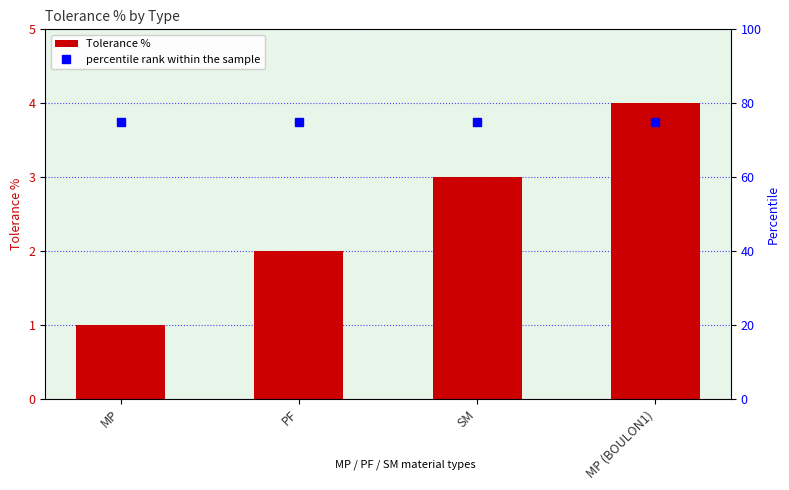

What is the difference between the maximum and minimum values in the Tolerance % series?

3